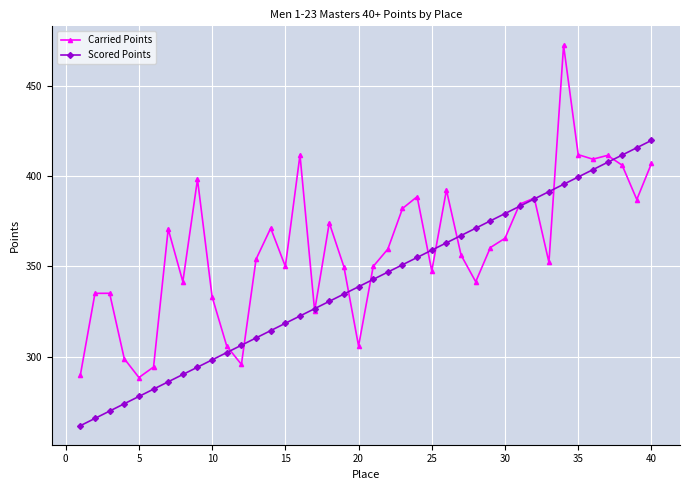

Which series has the widest spread of values?

Carried Points